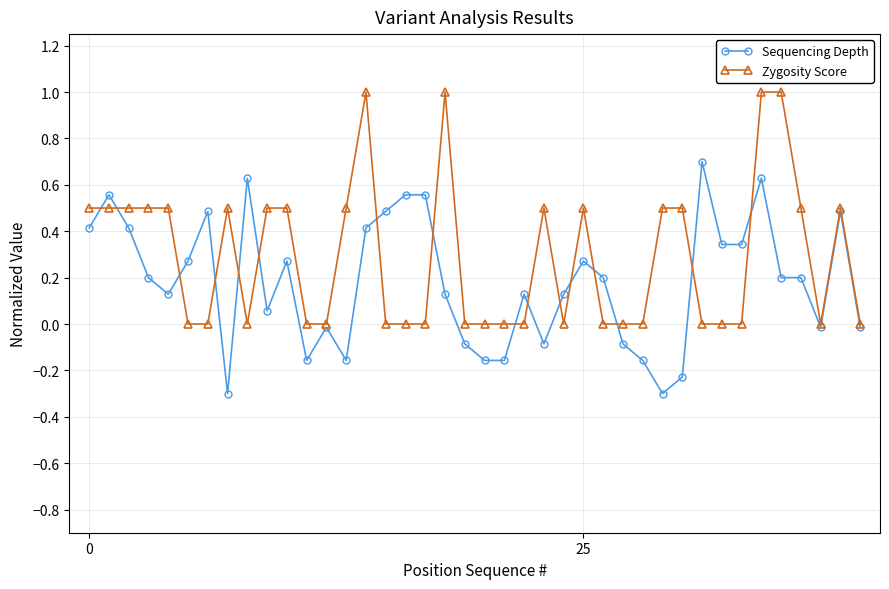

What is the value of the Zygosity Score point at the 14th from the left?

0.5